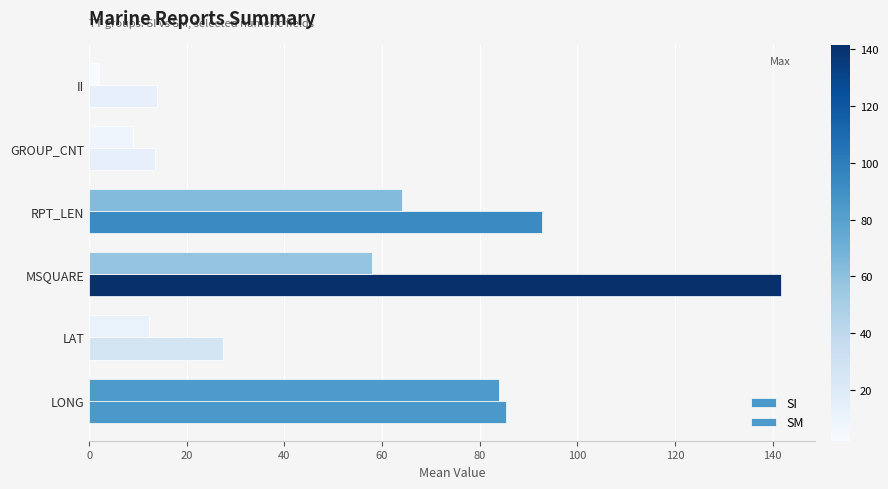

How many data points does each series have?

6